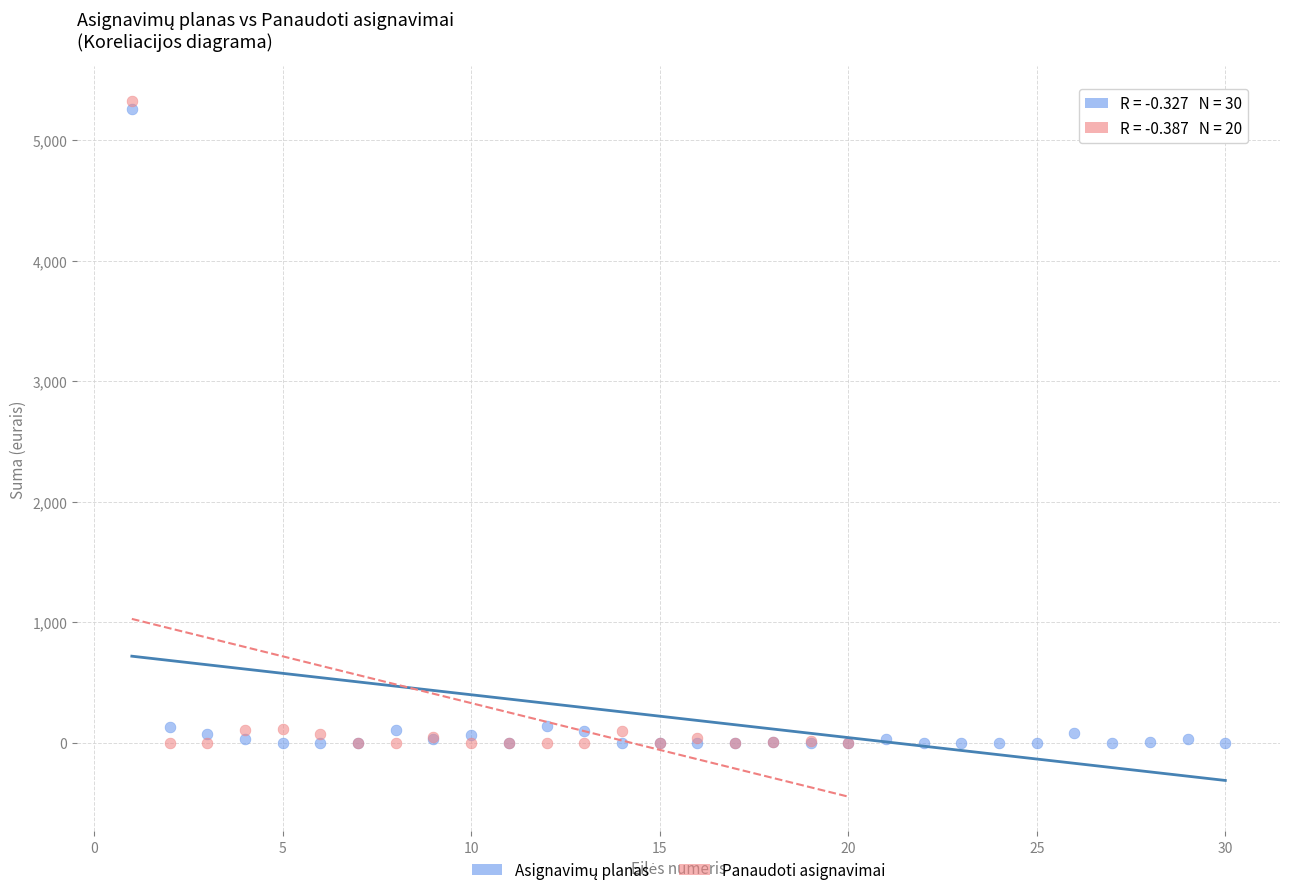

Which series has the widest spread of Y values?

Panaudoti asignavimai